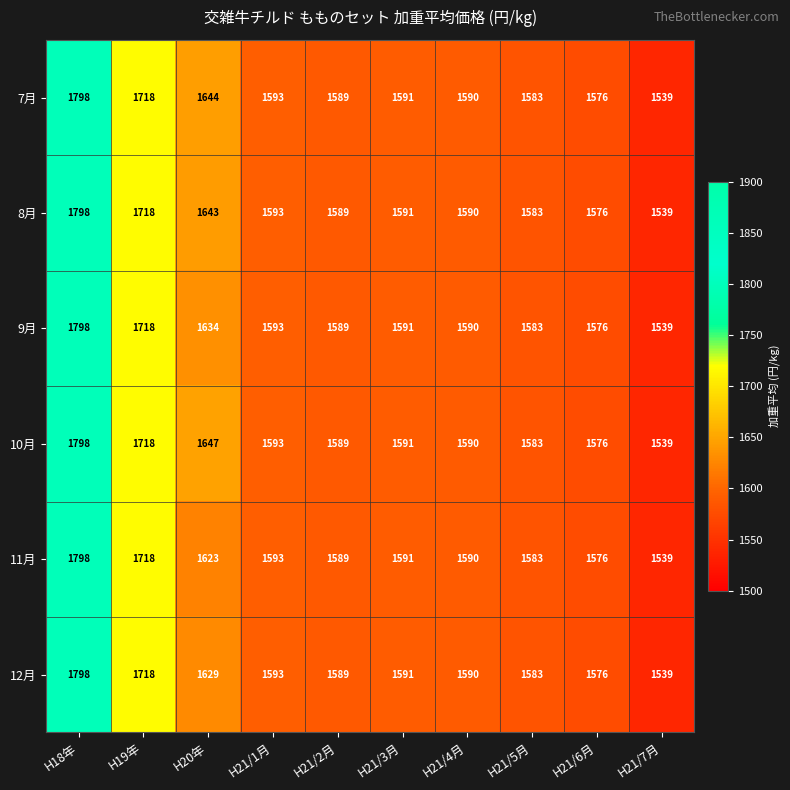

What is the spread (max minus min) of values at H20年?

24